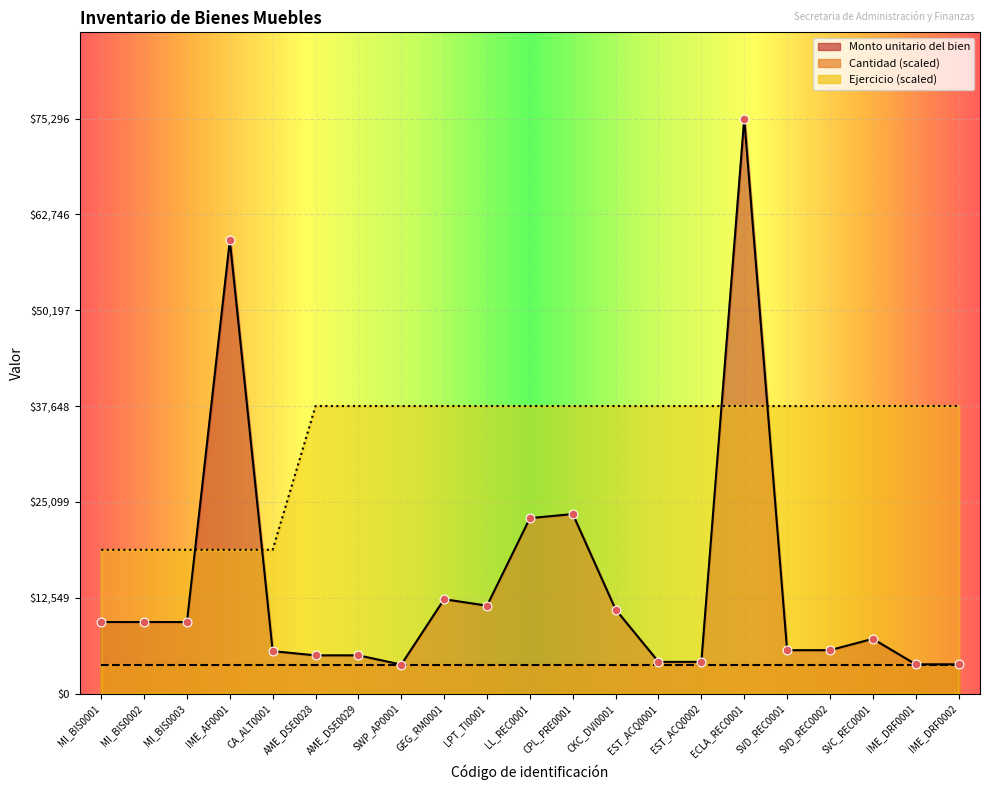

Which series has the widest spread of Y values?

Monto unitario del bien